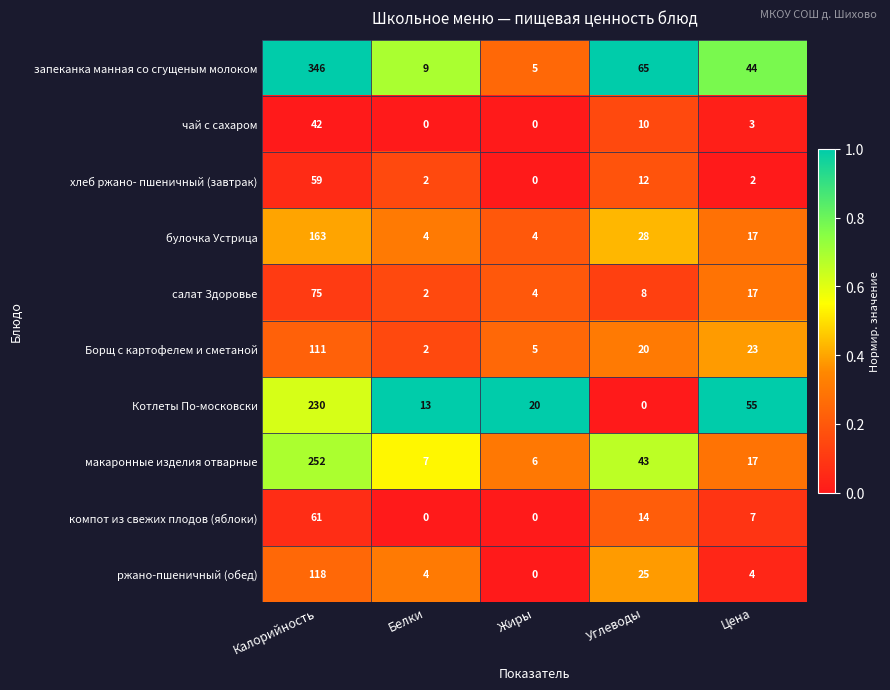

List the labels in order of Котлеты По-московски value, largest first.

Калорийность, Цена, Жиры, Белки, Углеводы